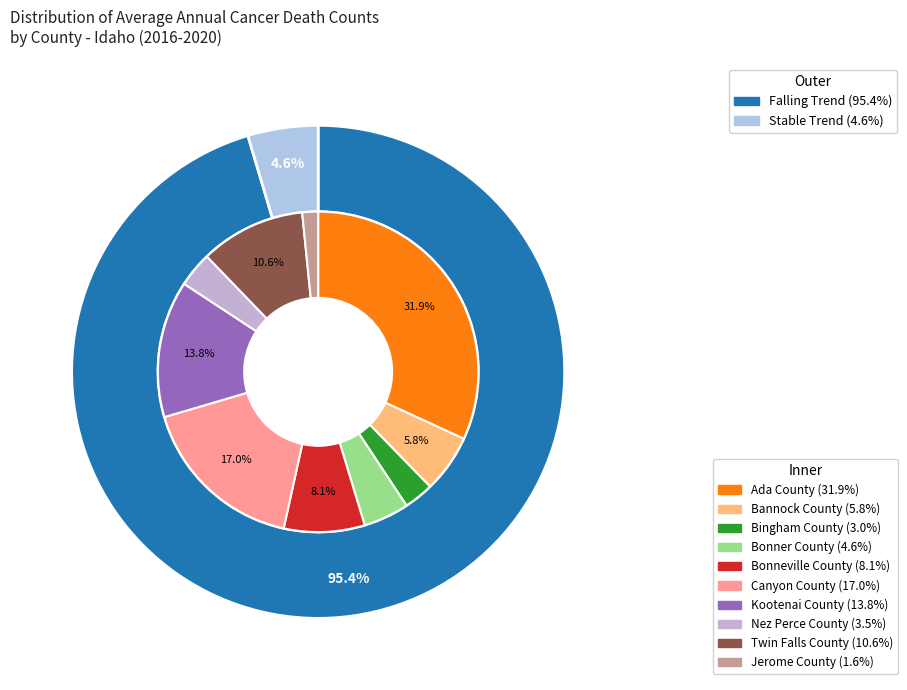

What is the total percentage of Nez Perce County and Bannock County?

9.4%